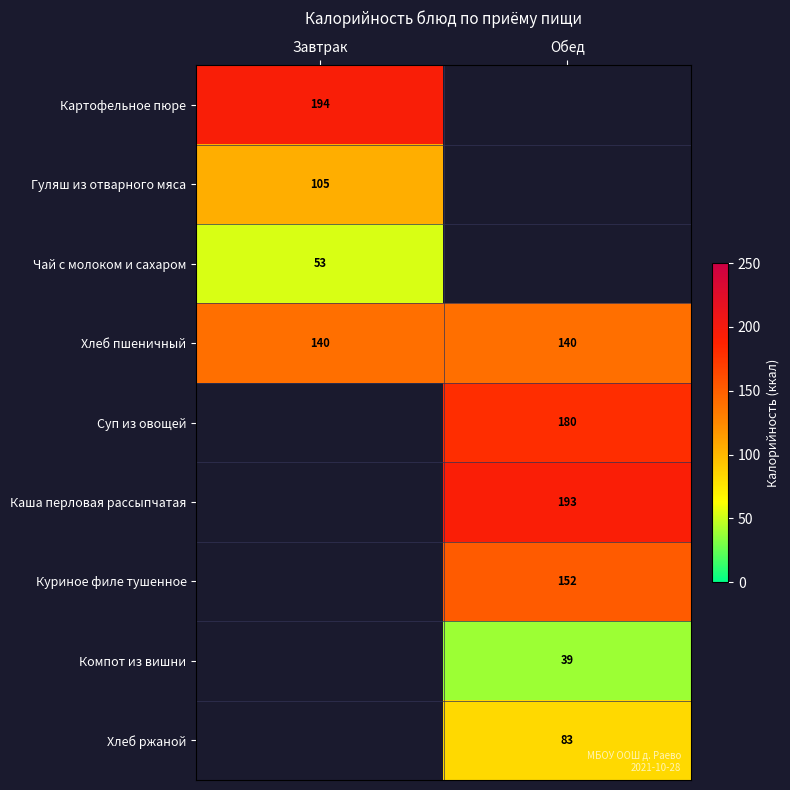

At which category does the chart reach its peak across all series?

Завтрак